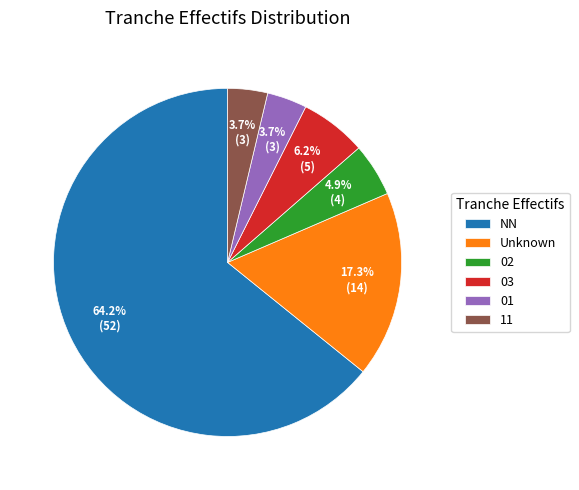

To the nearest percent, what is the difference between the 03 and 11 slice percentages?

2%